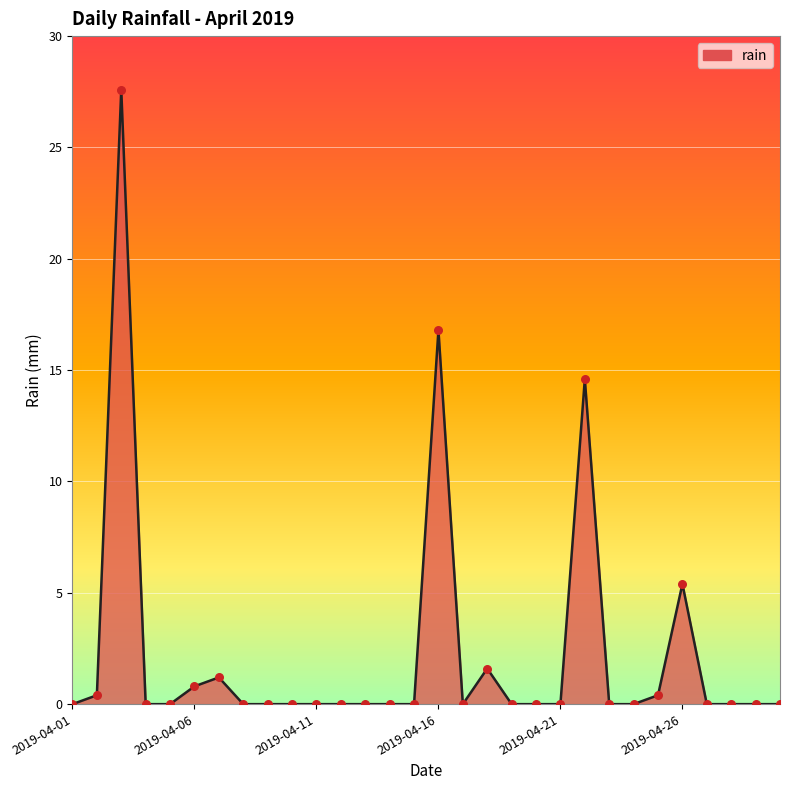

What is the greatest value displayed?

27.6